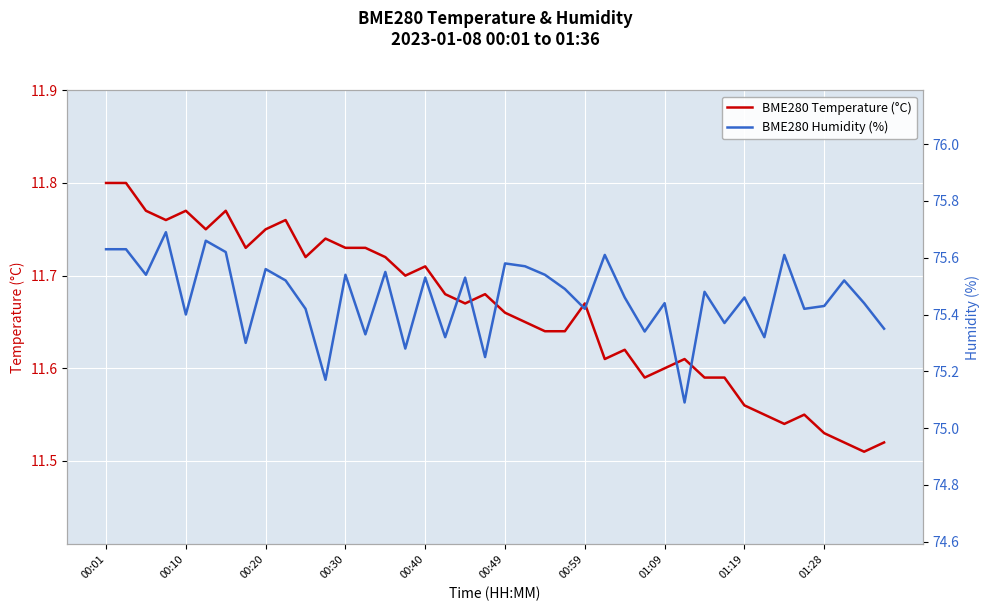

What is the difference between the BME280 Temperature (°C) values at 24 and 39?

0.2